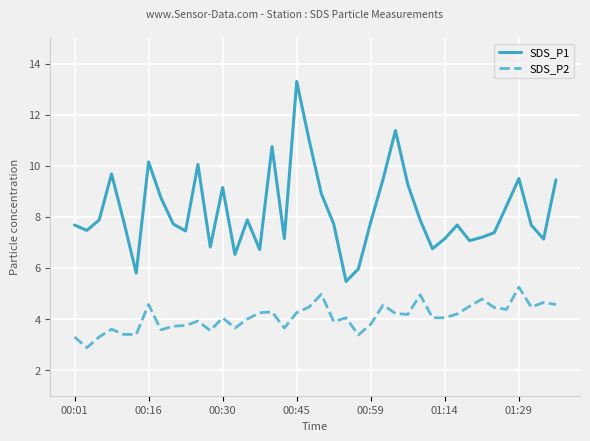

How many lines are shown in the chart?

2